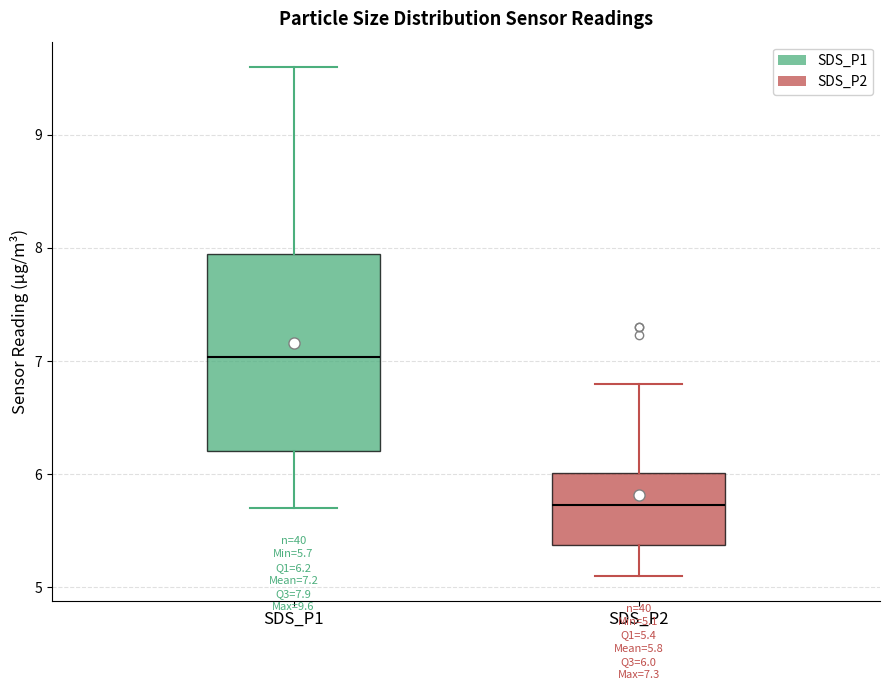

Comparing the boxes themselves (not the whiskers), which one is the tallest?

SDS_P1